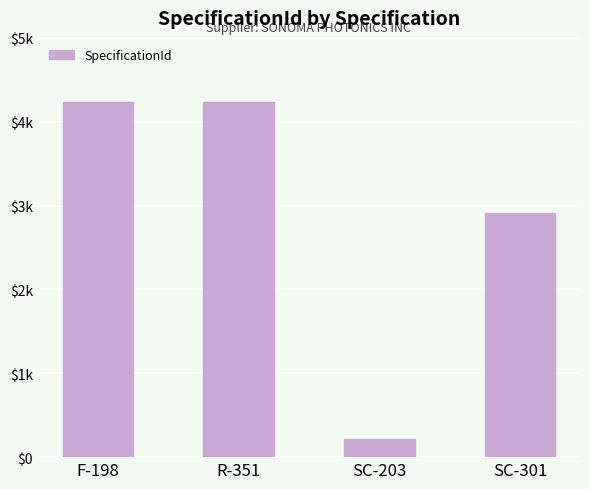

What is the maximum value shown in the chart?

4231